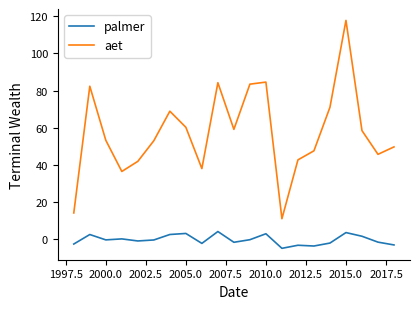

List the series in order of their overall mean, lowest first.

palmer, aet